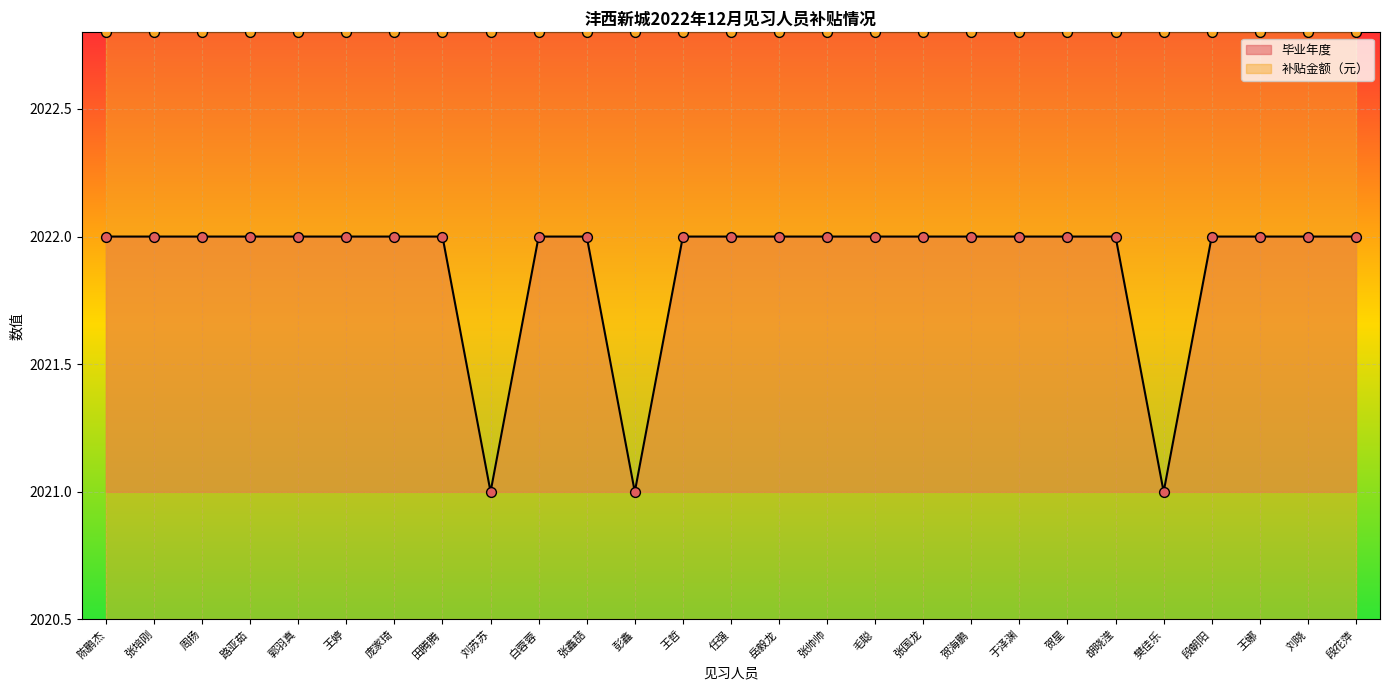

Between 贺海鹏 and 田腾腾, which is larger?

贺海鹏